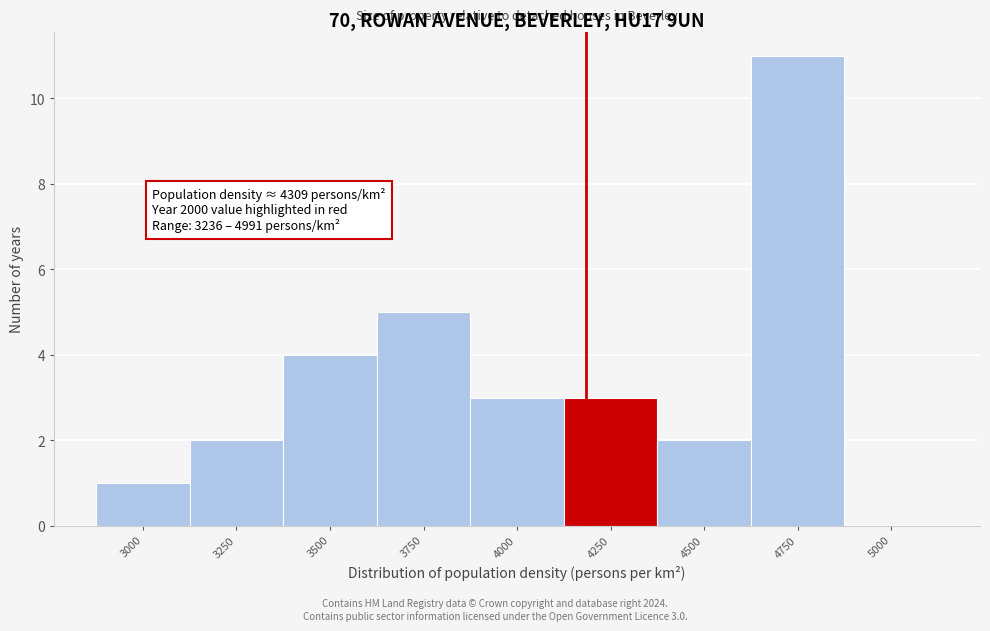

Reading right to left, list all the values displayed in this chart.

5000=0	4750=11	4500=2	4250=3	4000=3	3750=5	3500=4	3250=2	3000=1